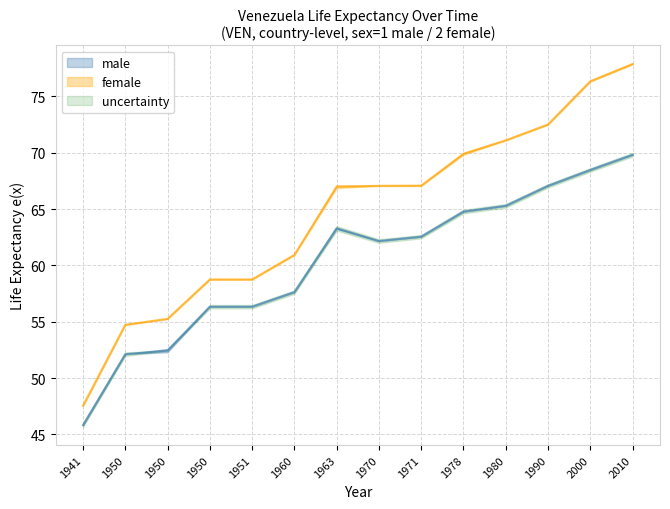

True or false: male_ex_orig has more than 2 points higher than both neighbors.

False